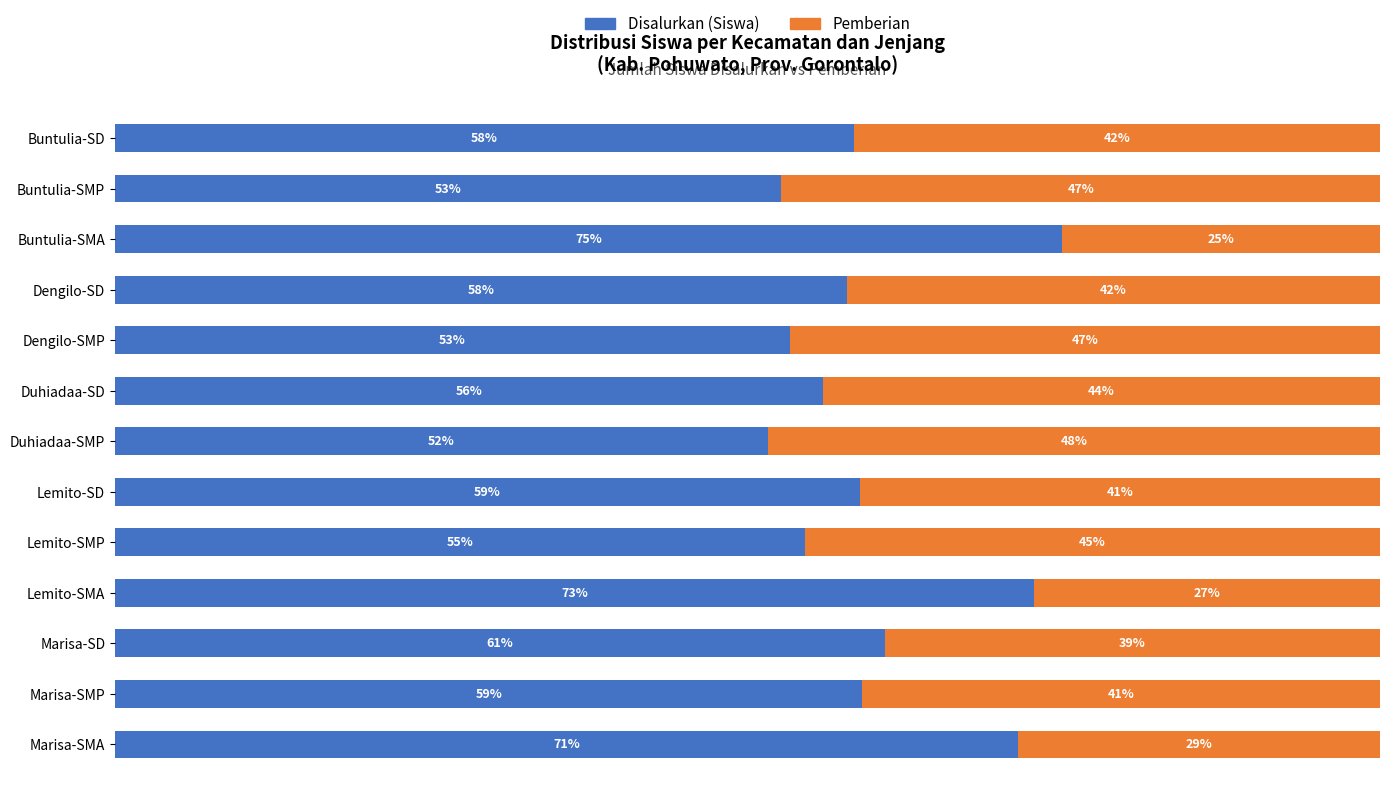

At which label does Disalurkan (Siswa) reach its minimum?

Duhiadaa-SMP